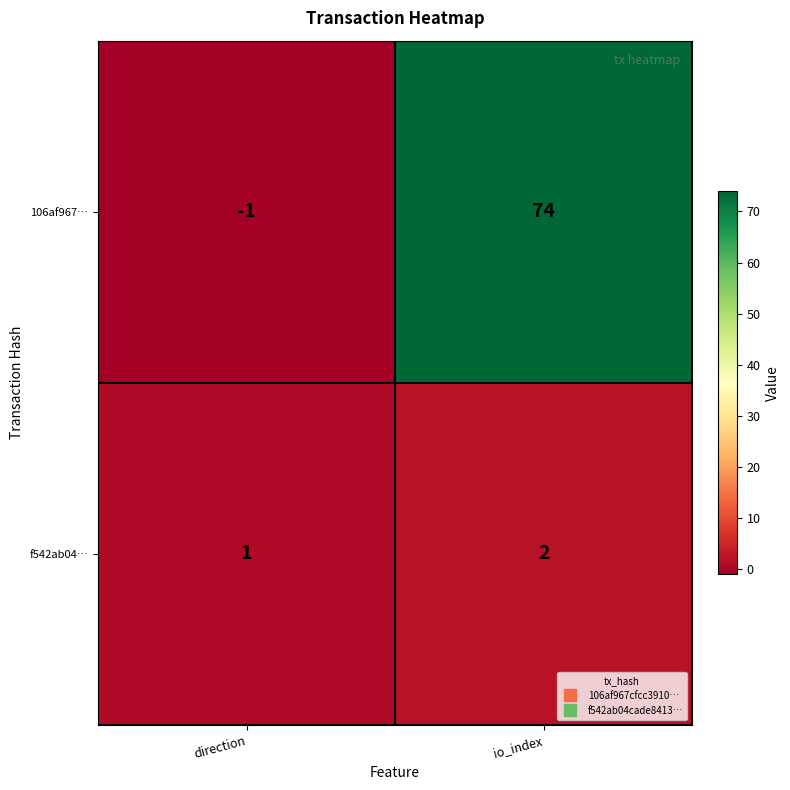

List the series in order of their peak value, highest first.

106af967…, f542ab04…